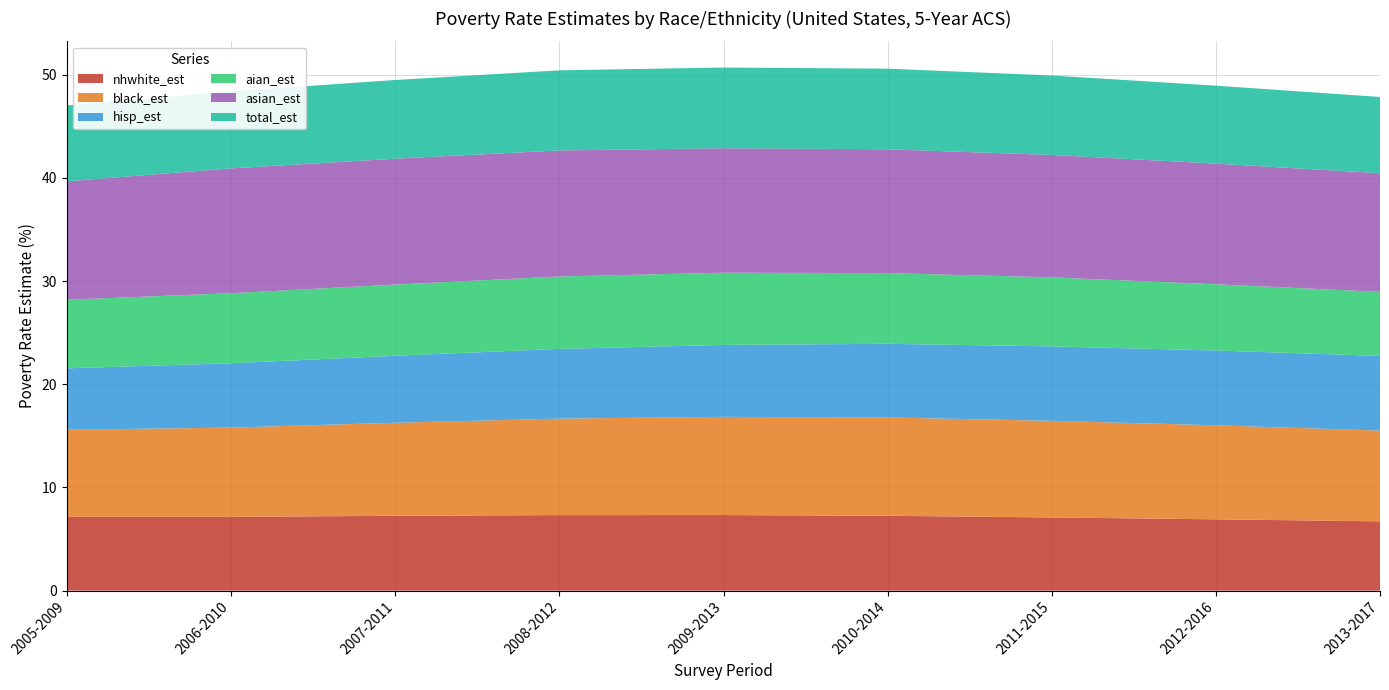

Reading left to right, list all the values displayed in this chart.

nhwhite_est: 7.1	7.1	7.3	7.3	7.3	7.3	7.1	6.9	6.7
black_est: 8.4	8.7	9.0	9.4	9.5	9.5	9.4	9.1	8.8
hisp_est: 5.9	6.2	6.5	6.8	7.0	7.1	7.2	7.3	7.2
aian_est: 6.6	6.8	6.9	7.0	7.0	6.9	6.7	6.4	6.2
asian_est: 11.5	12.1	12.2	12.2	12.1	12.0	11.9	11.7	11.5
total_est: 7.4	7.5	7.6	7.8	7.8	7.8	7.7	7.6	7.4